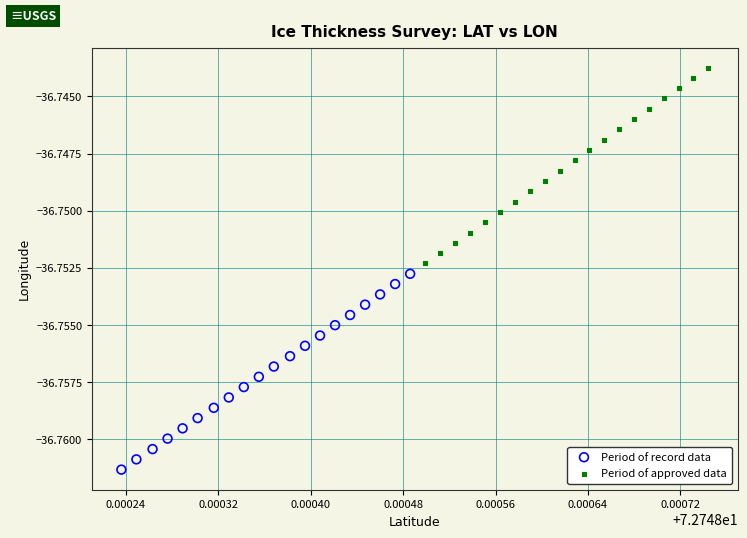

Which series contains the lowest Y value?

Period of record data